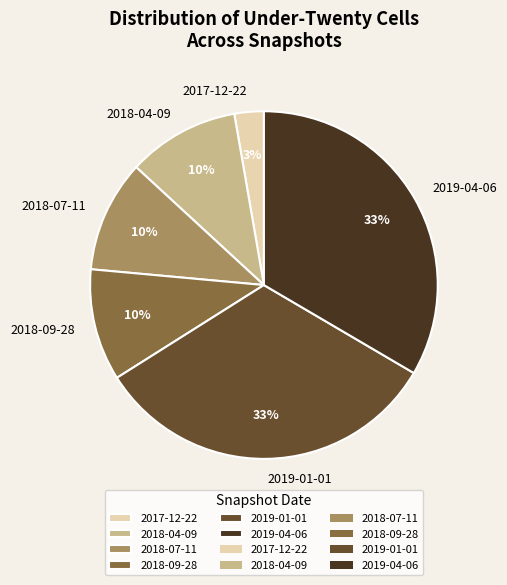

What percentage is the 2019-01-01 slice, to the nearest percent?

33%